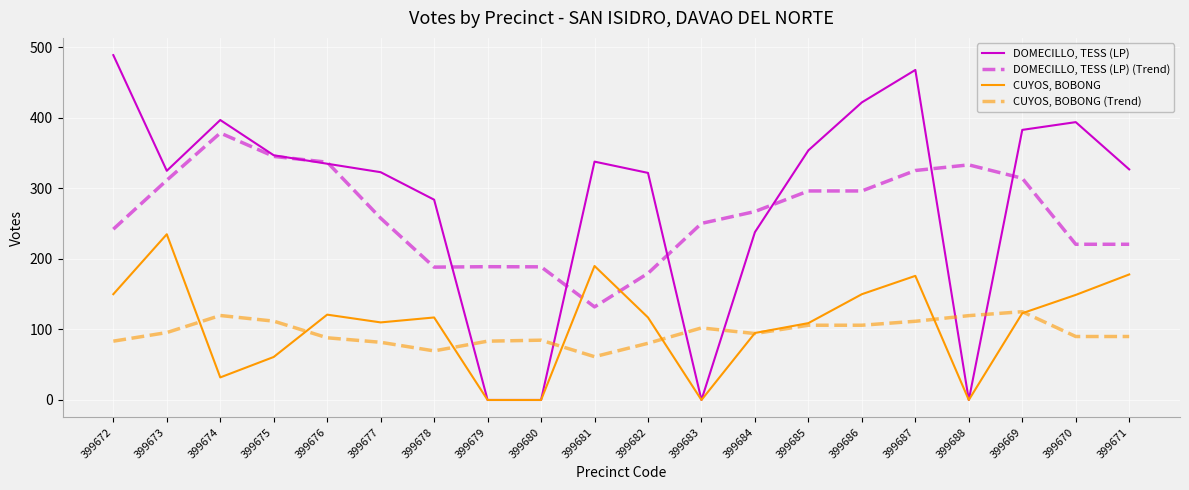

True or false: CUYOS, BOBONG (Trend) and DOMECILLO, TESS (LP) (Trend) intersect in this chart.

False